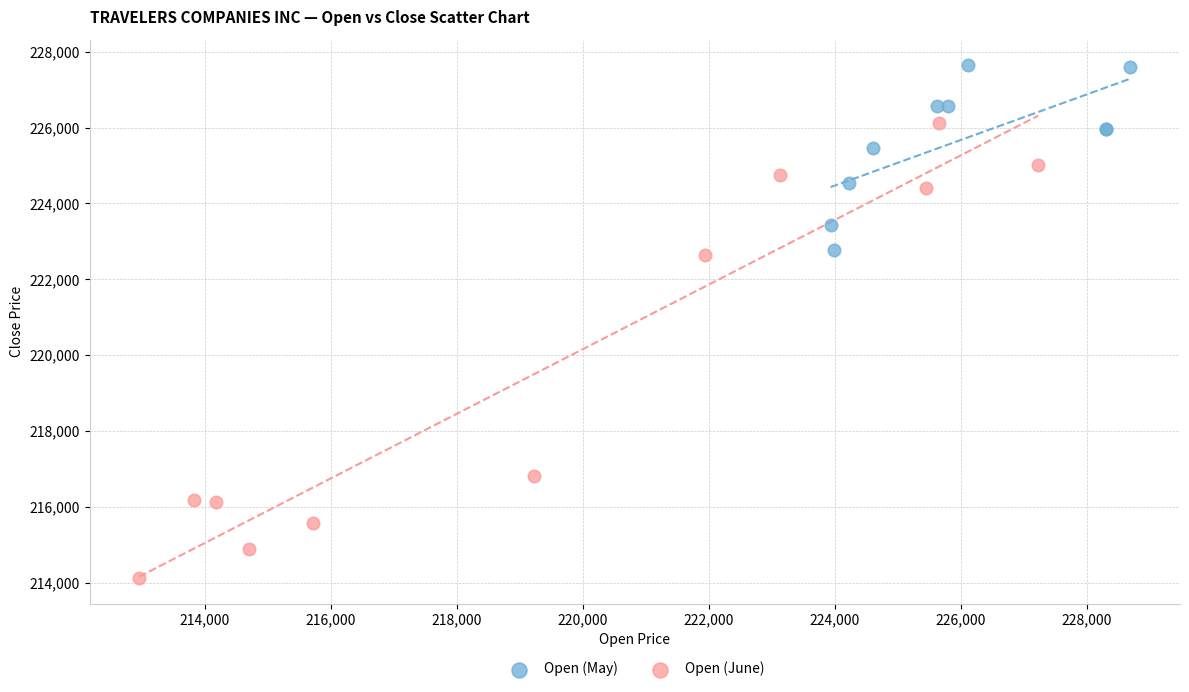

Which series contains the highest Y value?

Open (May)